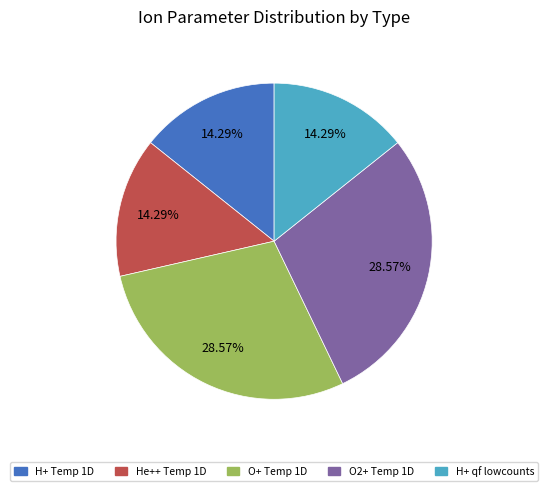

Does any single category account for the majority?

No